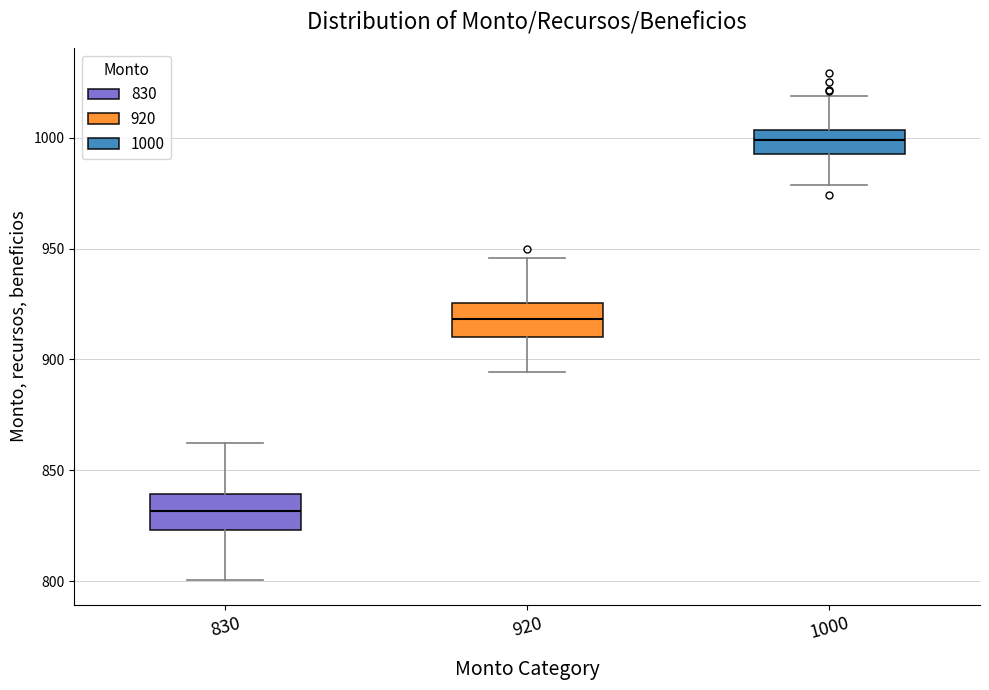

Where is the upper edge of the box at x = 1000 on the y-axis? The values are not printed on the chart, so give them approximately, as read against the axis.

1005